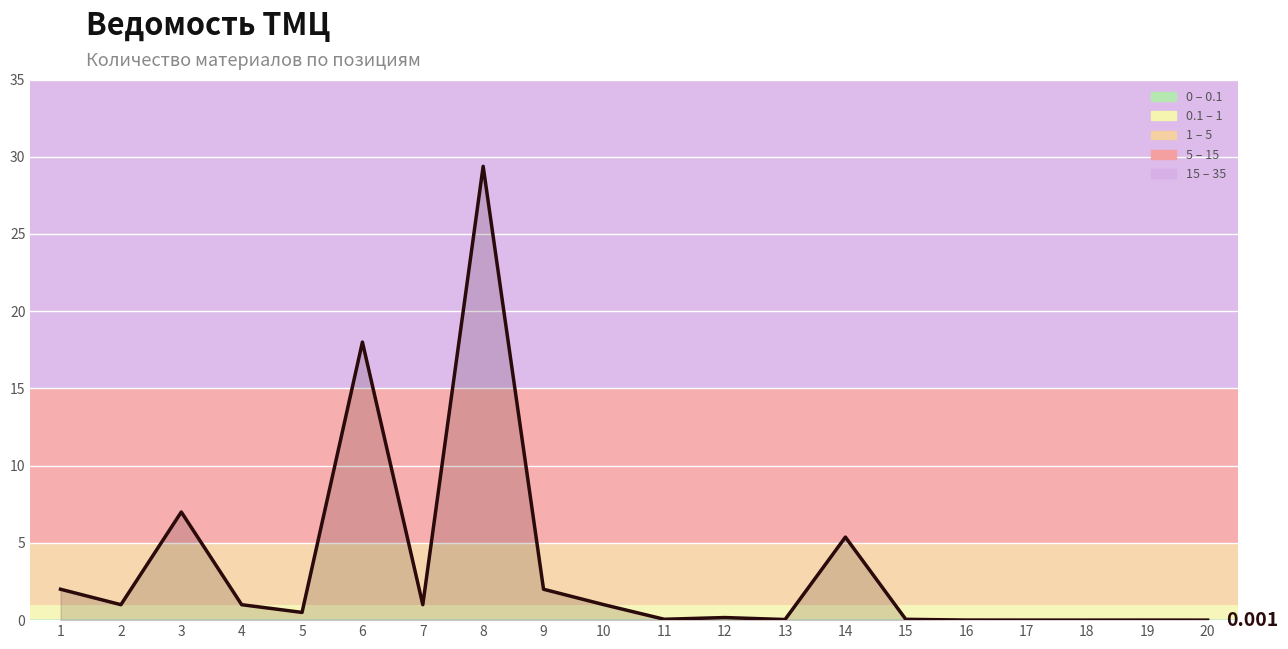

Does the chart have visible grid lines?

Yes